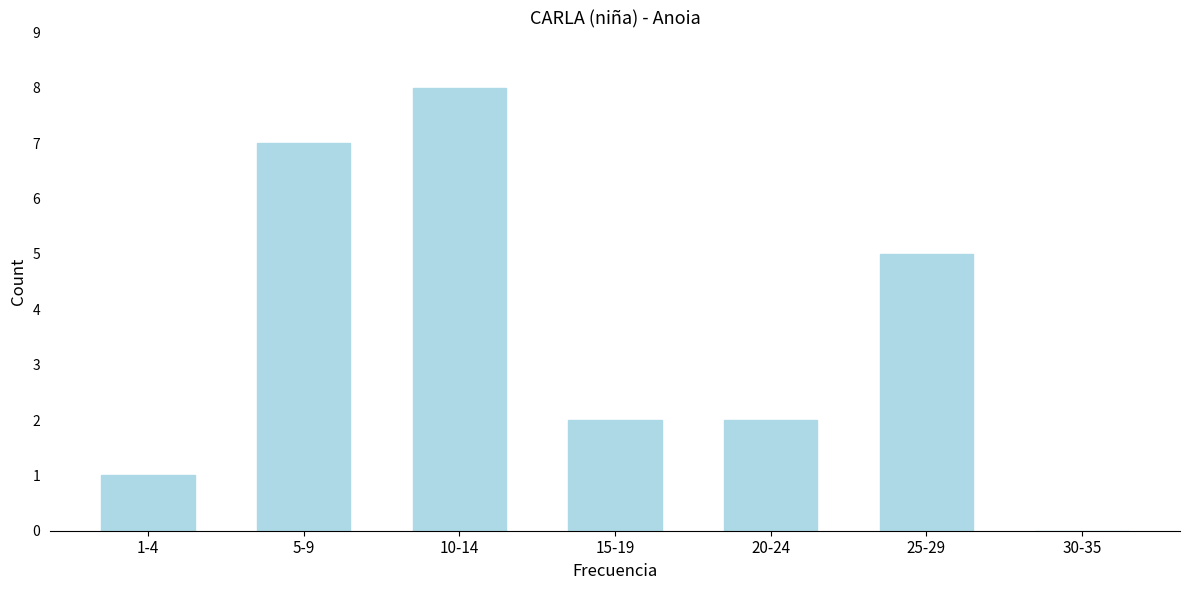

Reading left to right, extract all data points from this chart.

1-4=1	5-9=7	10-14=8	15-19=2	20-24=2	25-29=5	30-35=0